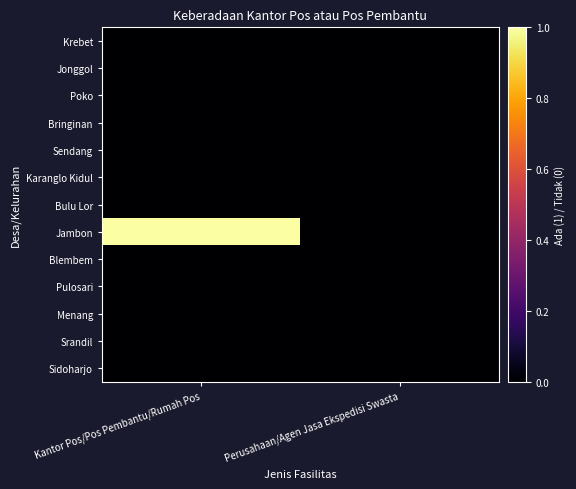

Reading left to right, what are all the values shown in this chart?

Krebet: Kantor Pos/Pos Pembantu/Rumah Pos=0	Perusahaan/Agen Jasa Ekspedisi Swasta=0
Jonggol: Kantor Pos/Pos Pembantu/Rumah Pos=0	Perusahaan/Agen Jasa Ekspedisi Swasta=0
Poko: Kantor Pos/Pos Pembantu/Rumah Pos=0	Perusahaan/Agen Jasa Ekspedisi Swasta=0
Bringinan: Kantor Pos/Pos Pembantu/Rumah Pos=0	Perusahaan/Agen Jasa Ekspedisi Swasta=0
Sendang: Kantor Pos/Pos Pembantu/Rumah Pos=0	Perusahaan/Agen Jasa Ekspedisi Swasta=0
Karanglo Kidul: Kantor Pos/Pos Pembantu/Rumah Pos=0	Perusahaan/Agen Jasa Ekspedisi Swasta=0
Bulu Lor: Kantor Pos/Pos Pembantu/Rumah Pos=0	Perusahaan/Agen Jasa Ekspedisi Swasta=0
Jambon: Kantor Pos/Pos Pembantu/Rumah Pos=1	Perusahaan/Agen Jasa Ekspedisi Swasta=0
Blembem: Kantor Pos/Pos Pembantu/Rumah Pos=0	Perusahaan/Agen Jasa Ekspedisi Swasta=0
Pulosari: Kantor Pos/Pos Pembantu/Rumah Pos=0	Perusahaan/Agen Jasa Ekspedisi Swasta=0
Menang: Kantor Pos/Pos Pembantu/Rumah Pos=0	Perusahaan/Agen Jasa Ekspedisi Swasta=0
Srandil: Kantor Pos/Pos Pembantu/Rumah Pos=0	Perusahaan/Agen Jasa Ekspedisi Swasta=0
Sidoharjo: Kantor Pos/Pos Pembantu/Rumah Pos=0	Perusahaan/Agen Jasa Ekspedisi Swasta=0